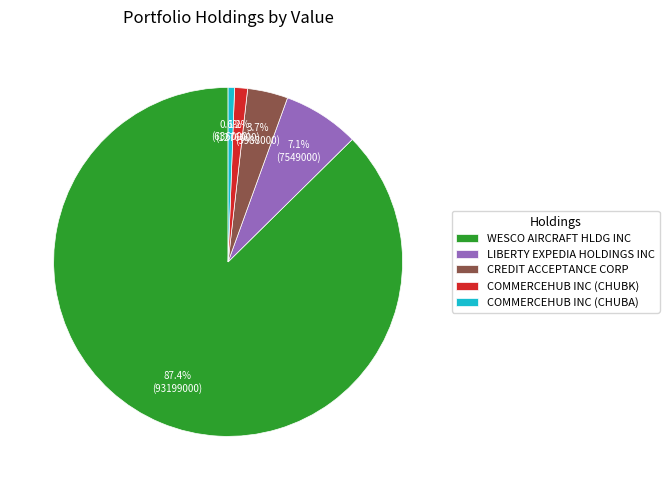

To the nearest percent, what portion does LIBERTY EXPEDIA HOLDINGS INC represent?

7%